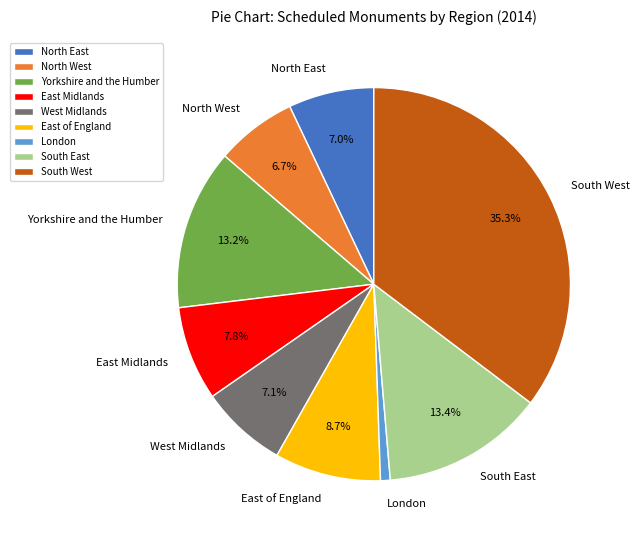

Which slice is the smallest?

London